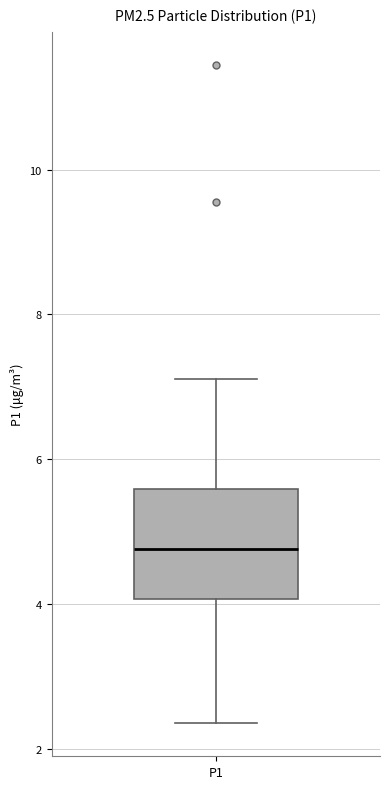

Transcribe this box plot: give where the median line is, the range the box spans, and where the two whiskers end, as read against the y-axis. The values are not printed on the chart, so give them approximately, as read against the axis.

median 4.8, box 4.0 to 5.6, whiskers 2.4 to 7.2